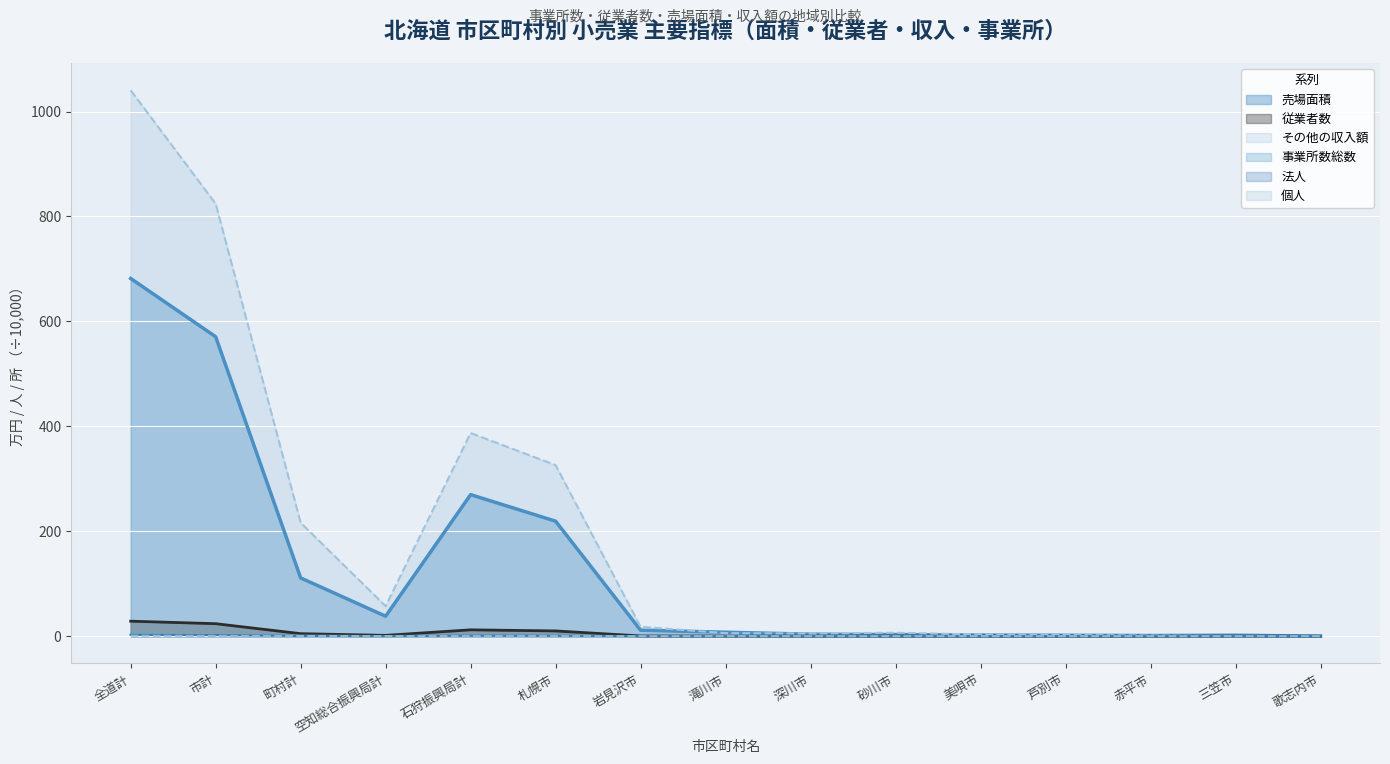

Reading right to left, what are all the values shown in this chart?

売場面積: 歌志内市=0.1	三笠市=1.7	赤平市=1.2	芦別市=1.7	美唄市=2.1	砂川市=3.0	深川市=3.8	滝川市=7.5	岩見沢市=11.4	札幌市=219.2	石狩振興局計=269.8	空知総合振興局計=38.0	町村計=111.0	市計=570.8	全道計=681.8
従業者数: 歌志内市=0.0	三笠市=0.1	赤平市=0.0	芦別市=0.1	美唄市=0.1	砂川市=0.1	深川市=0.1	滝川市=0.3	岩見沢市=0.4	札幌市=10.0	石狩振興局計=12.1	空知総合振興局計=1.5	町村計=4.8	市計=23.8	全道計=28.6
その他の収入額: 歌志内市=0.0	三笠市=0.0	赤平市=1.2	芦別市=2.2	美唄市=3.2	砂川市=6.6	深川市=5.1	滝川市=5.7	岩見沢市=17.9	札幌市=326.0	石狩振興局計=387.2	空知総合振興局計=57.3	町村計=216.2	市計=824.3	全道計=1040.5
事業所数総数: 歌志内市=0.0	三笠市=0.0	赤平市=0.0	芦別市=0.0	美唄市=0.0	砂川市=0.0	深川市=0.0	滝川市=0.0	岩見沢市=0.1	札幌市=0.9	石狩振興局計=1.1	空知総合振興局計=0.2	町村計=0.8	市計=2.6	全道計=3.4
法人: 歌志内市=0.0	三笠市=0.0	赤平市=0.0	芦別市=0.0	美唄市=0.0	砂川市=0.0	深川市=0.0	滝川市=0.0	岩見沢市=0.0	札幌市=0.8	石狩振興局計=0.9	空知総合振興局計=0.2	町村計=0.5	市計=2.0	全道計=2.5
個人: 歌志内市=0.0	三笠市=0.0	赤平市=0.0	芦別市=0.0	美唄市=0.0	砂川市=0.0	深川市=0.0	滝川市=0.0	岩見沢市=0.0	札幌市=0.1	石狩振興局計=0.2	空知総合振興局計=0.1	町村計=0.3	市計=0.6	全道計=0.9